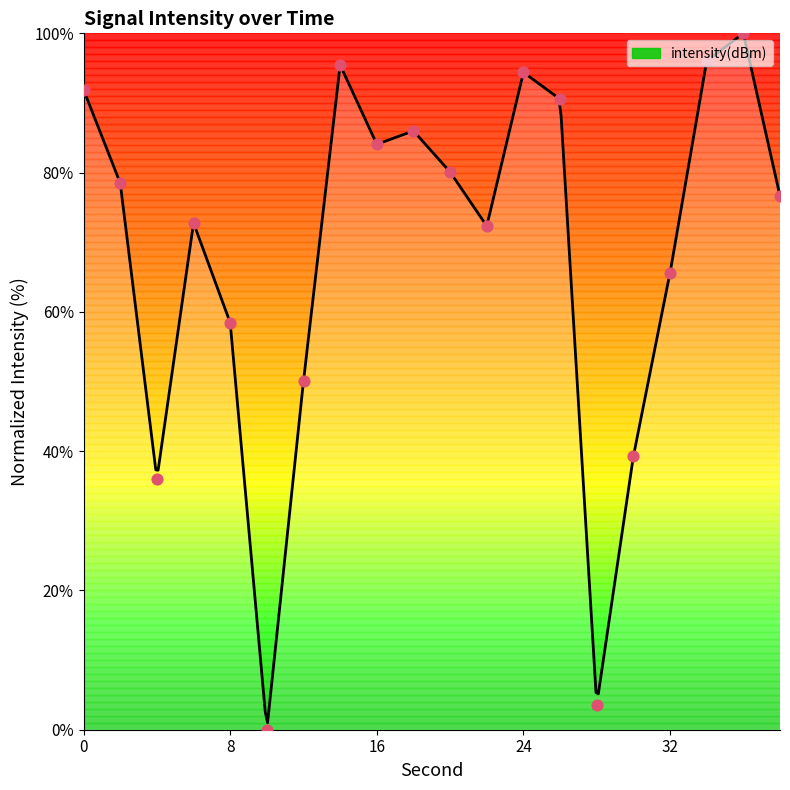

What is the ratio of the value at 16 to the value at 6?

1.2